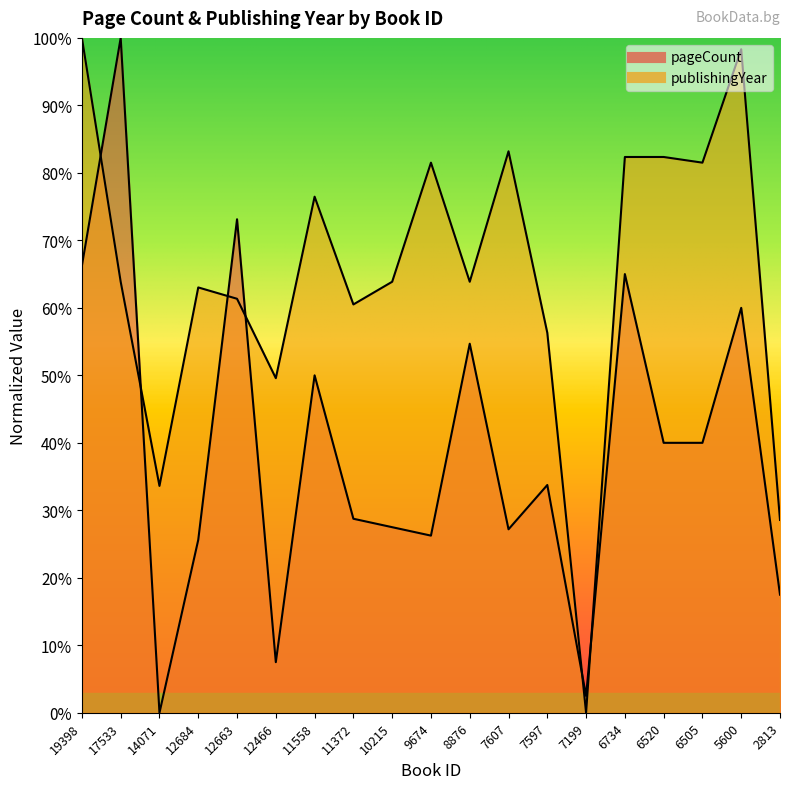

List the series in order of their peak value, highest first.

pageCount, publishingYear